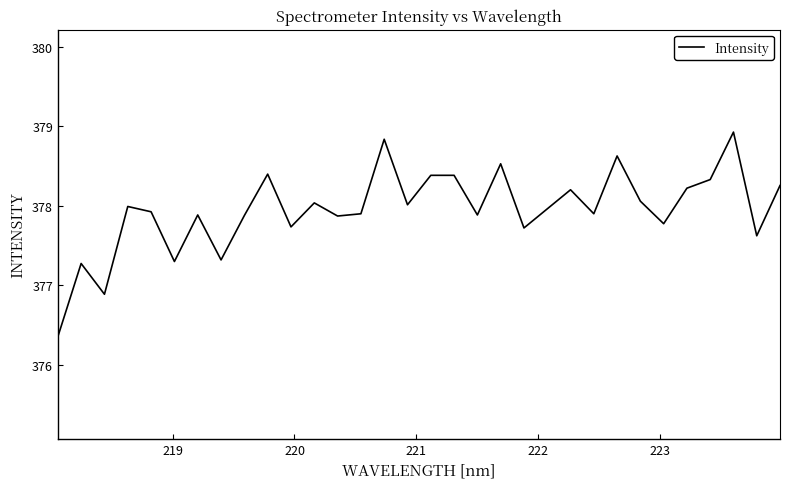

What is the difference between the maximum and minimum values?

2.6